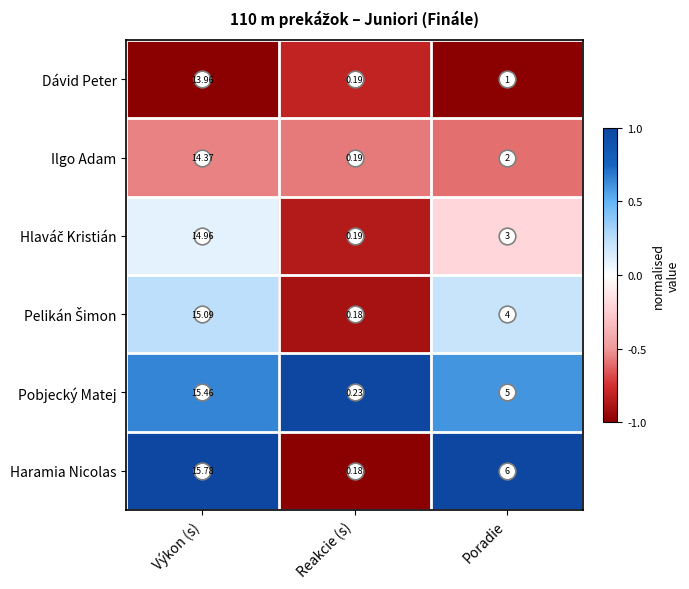

At which label does Pobjecký Matej first exceed 5?

Výkon (s)